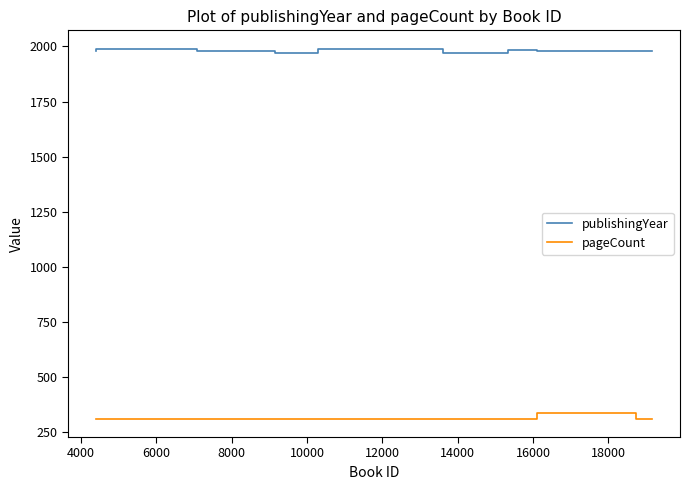

At how many categories does at least one series exceed 881?

9